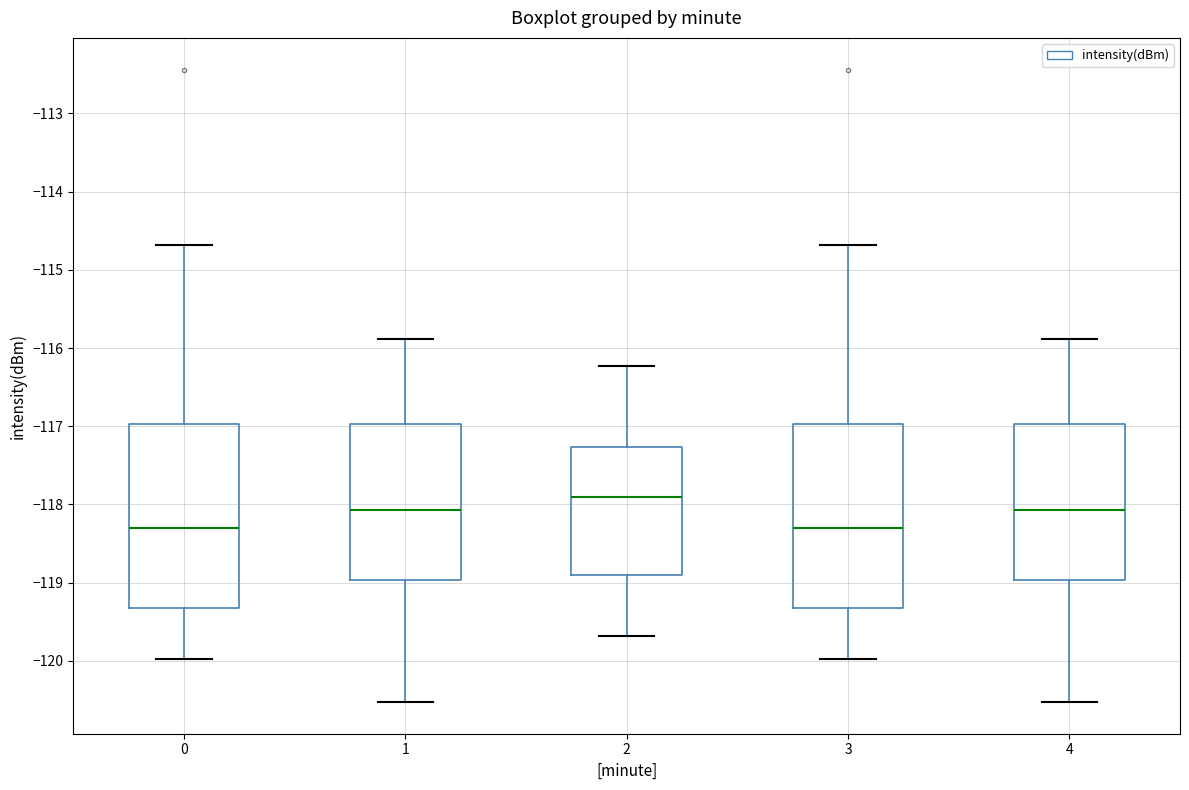

Which box has the highest median line?

2